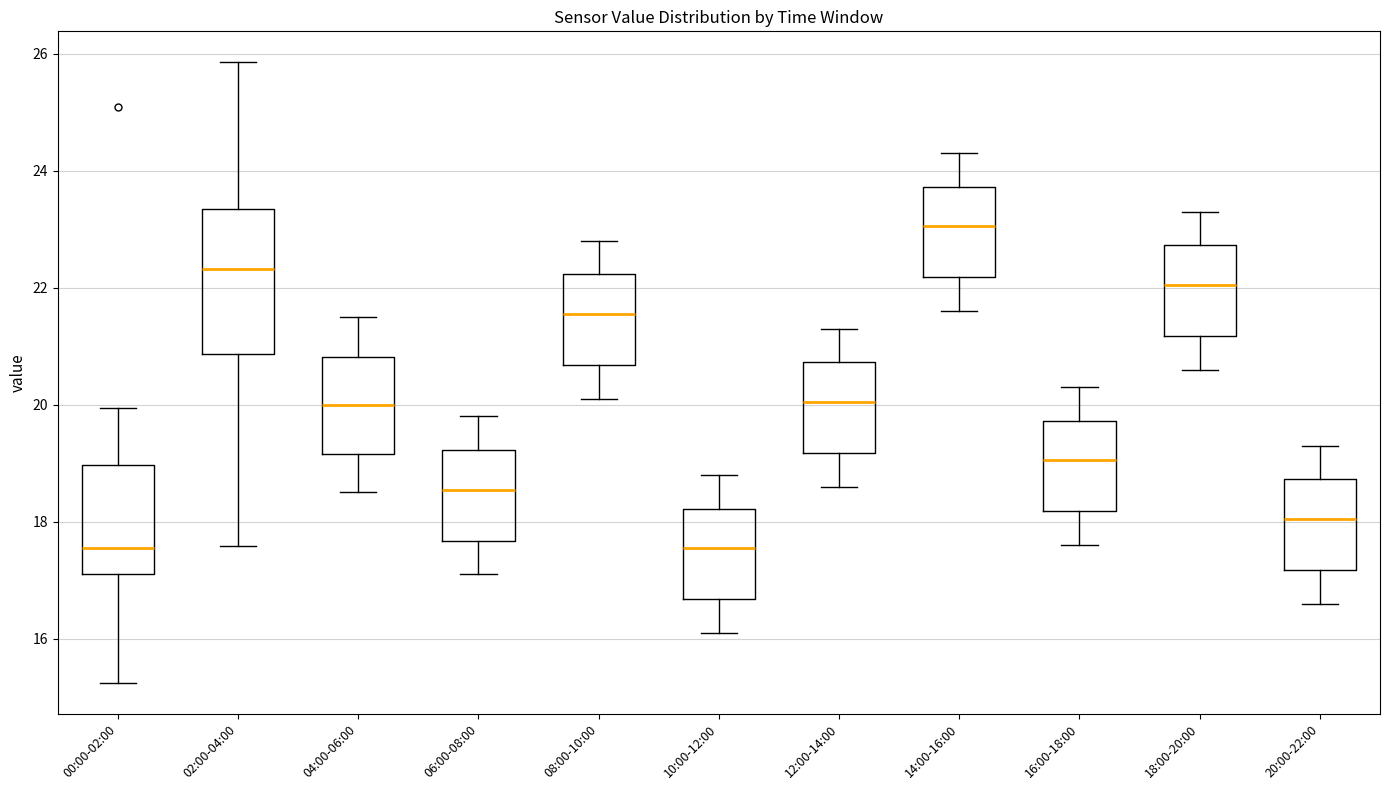

Which box is the tallest, from its lower edge to its upper edge?

02:00-04:00